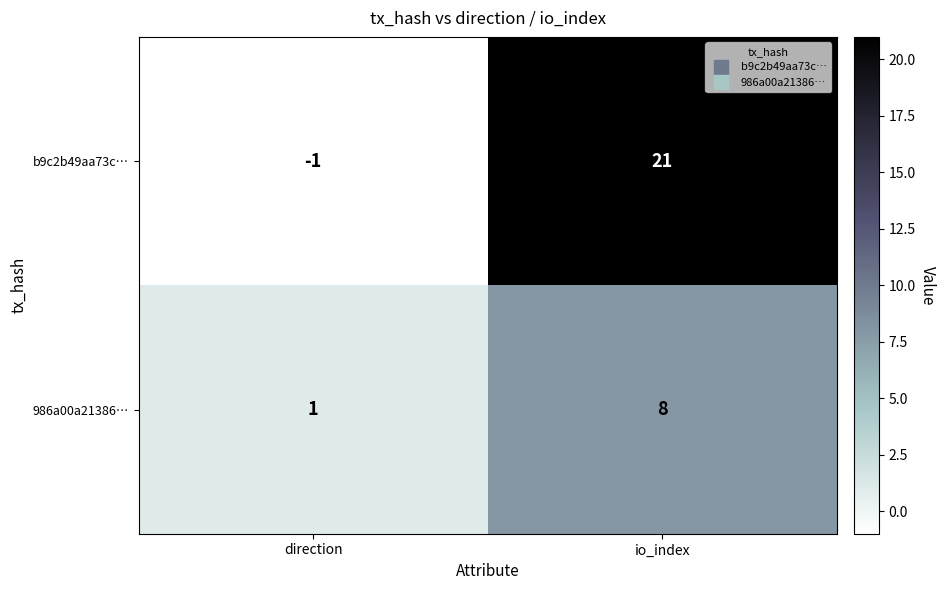

What is the average value of the b9c2b49aa73c… series?

10